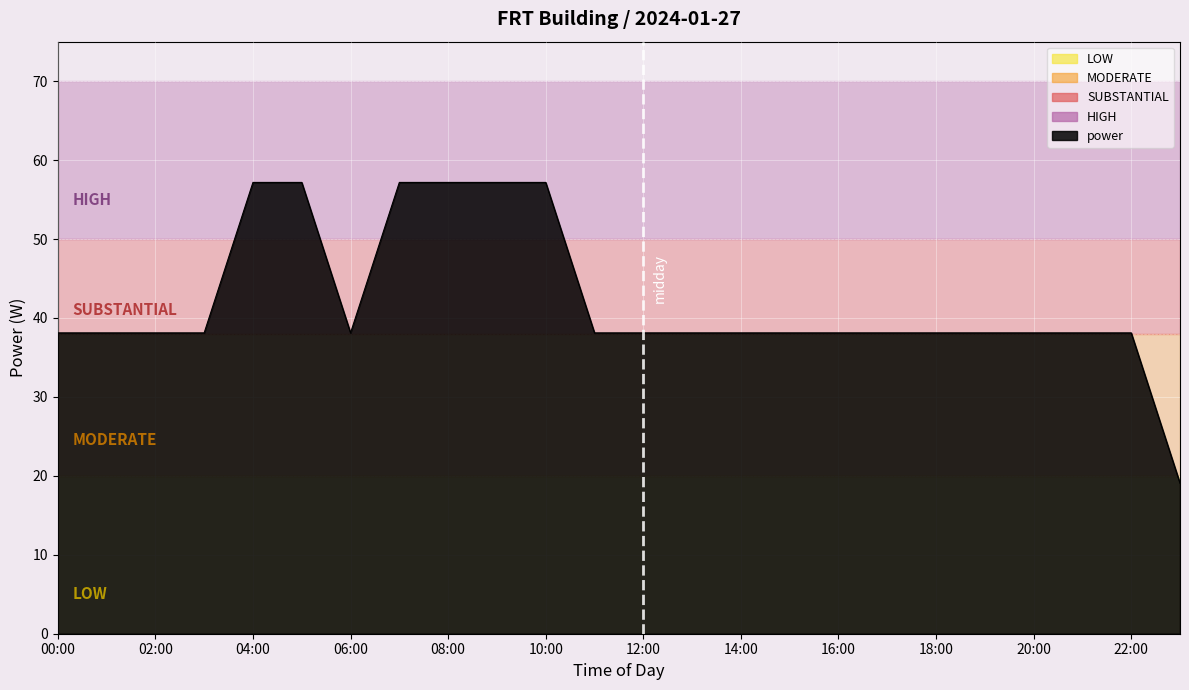

What is the maximum value shown in the chart?

57.2